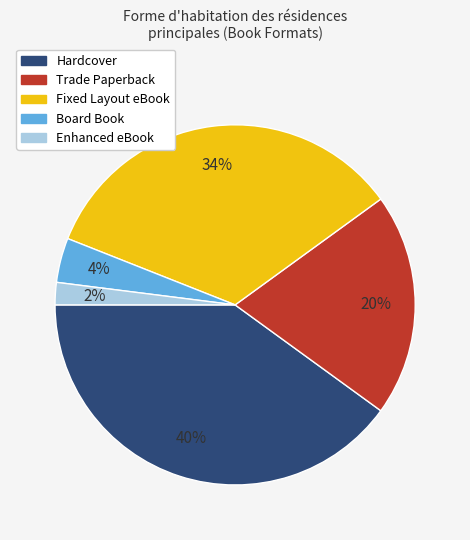

What is the smallest slice in the pie chart?

Enhanced eBook